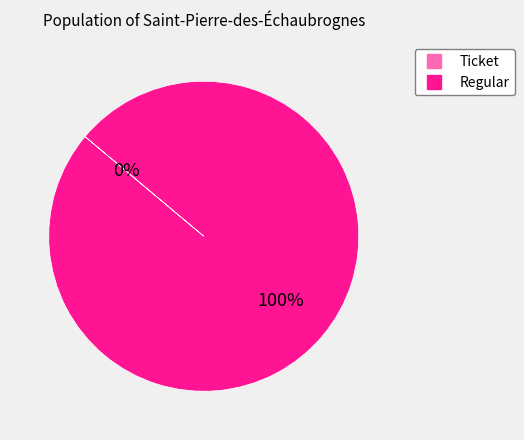

To the nearest percent, what is the average slice percentage?

50%